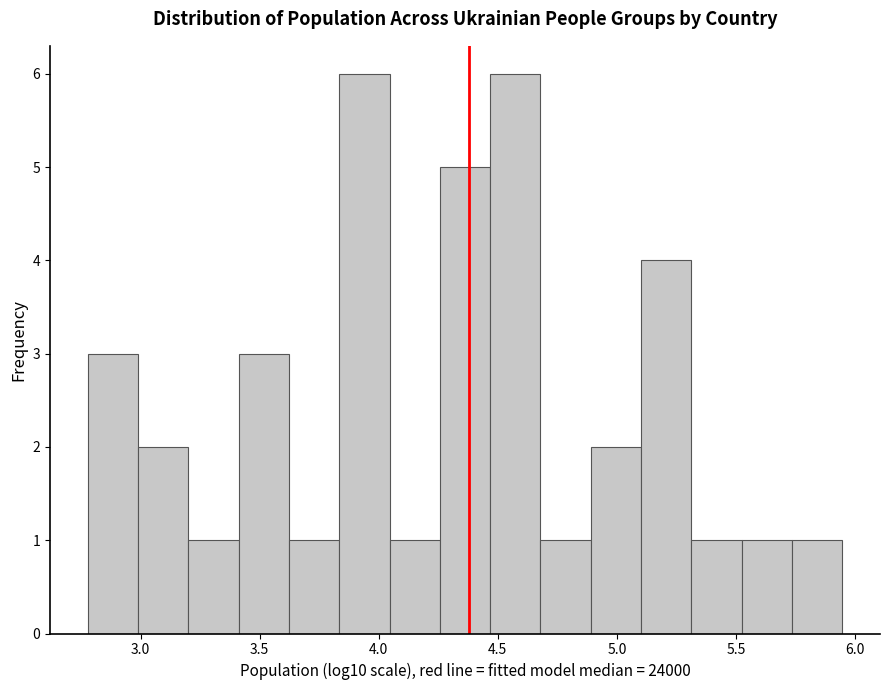

How tall is the bar that spans 2.80 to 3.00 on the x-axis? Neither the bar edges nor the heights are printed on the chart, so give them approximately, as read against the axes.

3